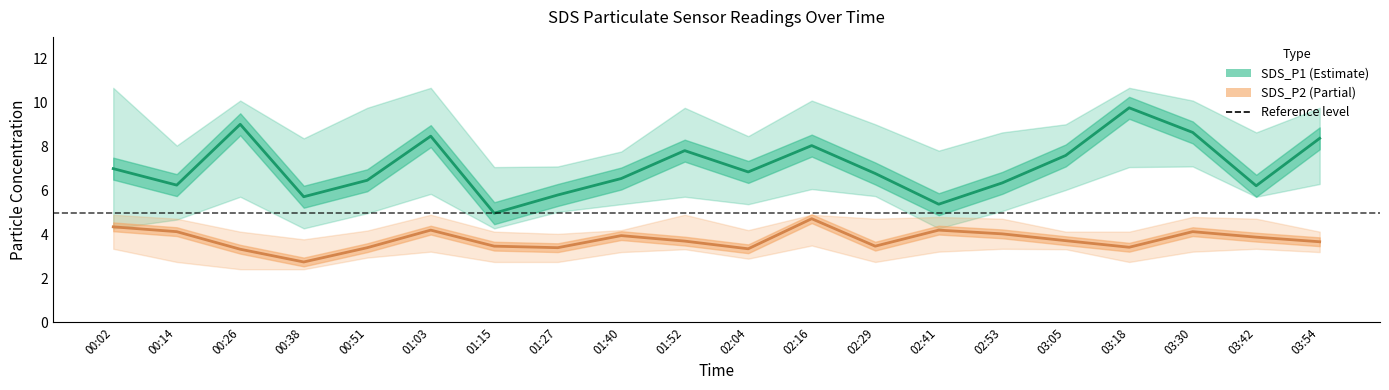

True or false: SDS_P1 center and SDS_P2 center cross at least once.

False